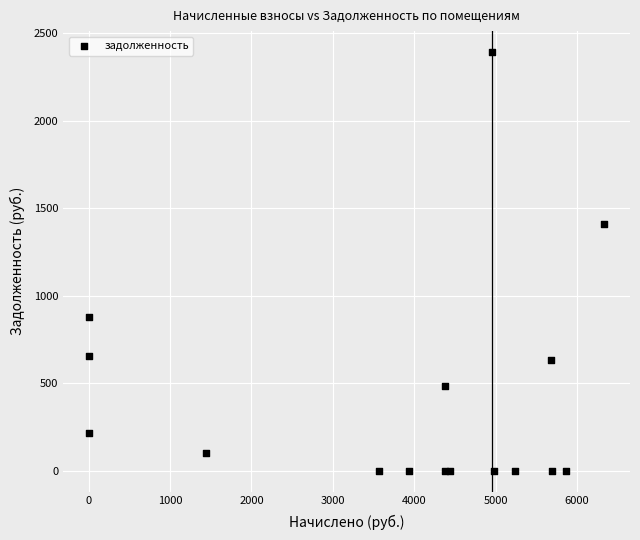

What Y value in the scatter plot is closest to 1196?

1408.0